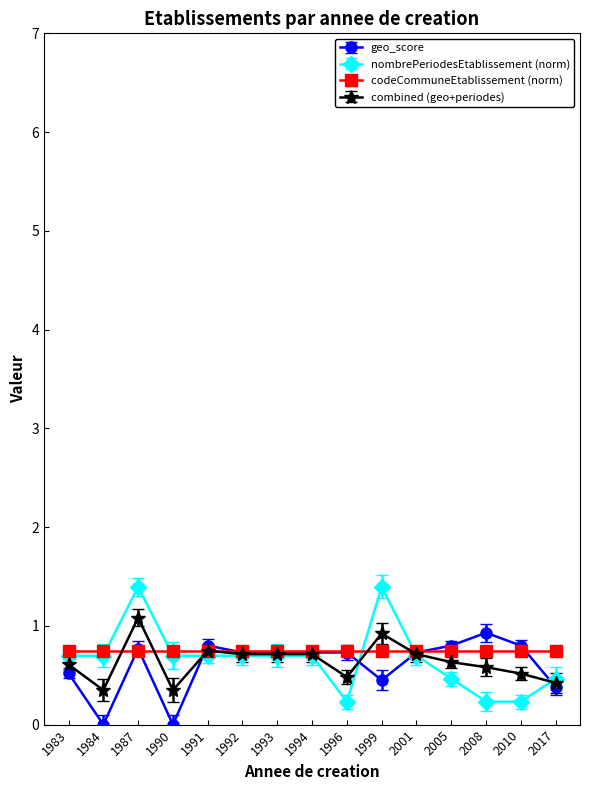

At how many categories does at least one series exceed 0?

15